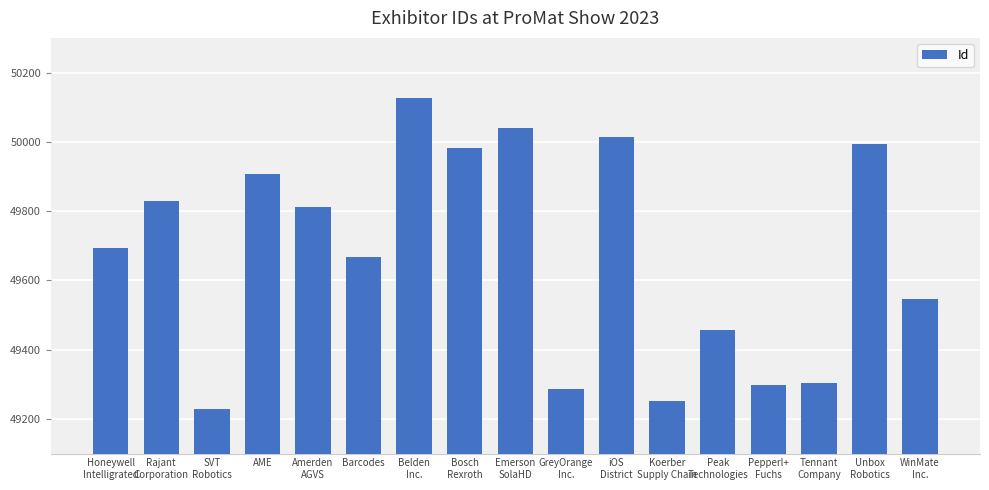

What is the sum of the values at WinMate
Inc. and Honeywell
Intelligrated?

99239